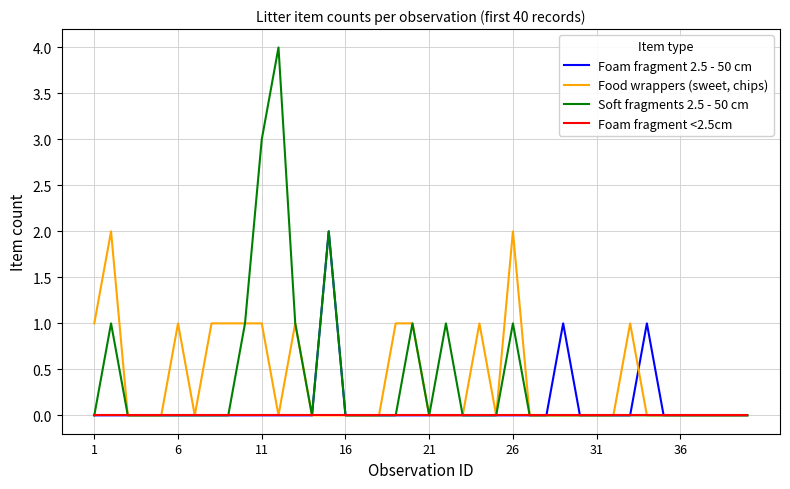

Which series has the widest spread of values?

Soft fragments 2.5 - 50 cm